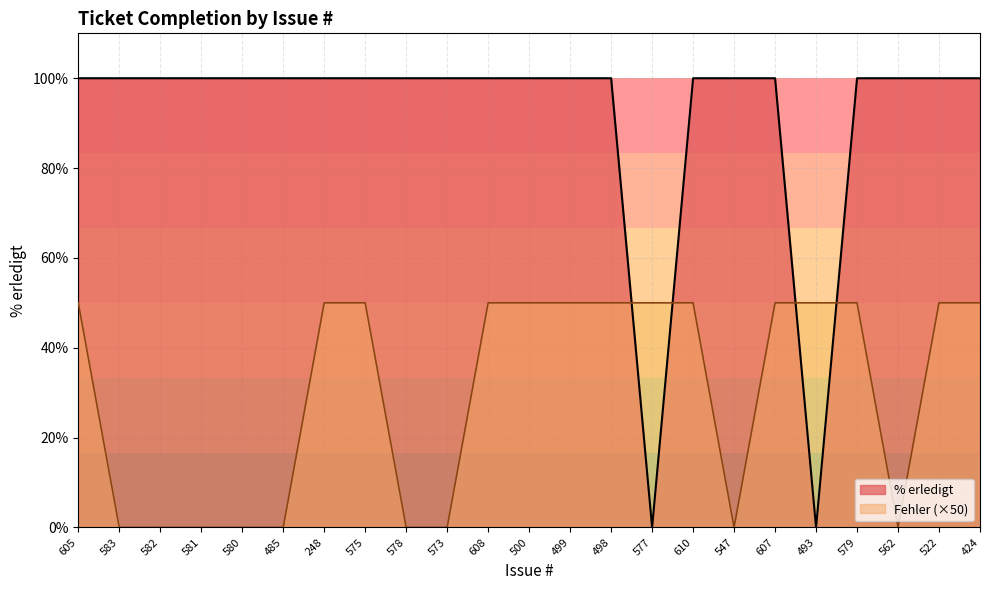

Reading right to left, transcribe all the data shown in this chart.

% erledigt: 424=100	522=100	562=100	579=100	493=0	607=100	547=100	610=100	577=0	498=100	499=100	500=100	608=100	573=100	578=100	575=100	248=100	485=100	580=100	581=100	582=100	583=100	605=100
Fehler: 424=50	522=50	562=0	579=50	493=50	607=50	547=0	610=50	577=50	498=50	499=50	500=50	608=50	573=0	578=0	575=50	248=50	485=0	580=0	581=0	582=0	583=0	605=50